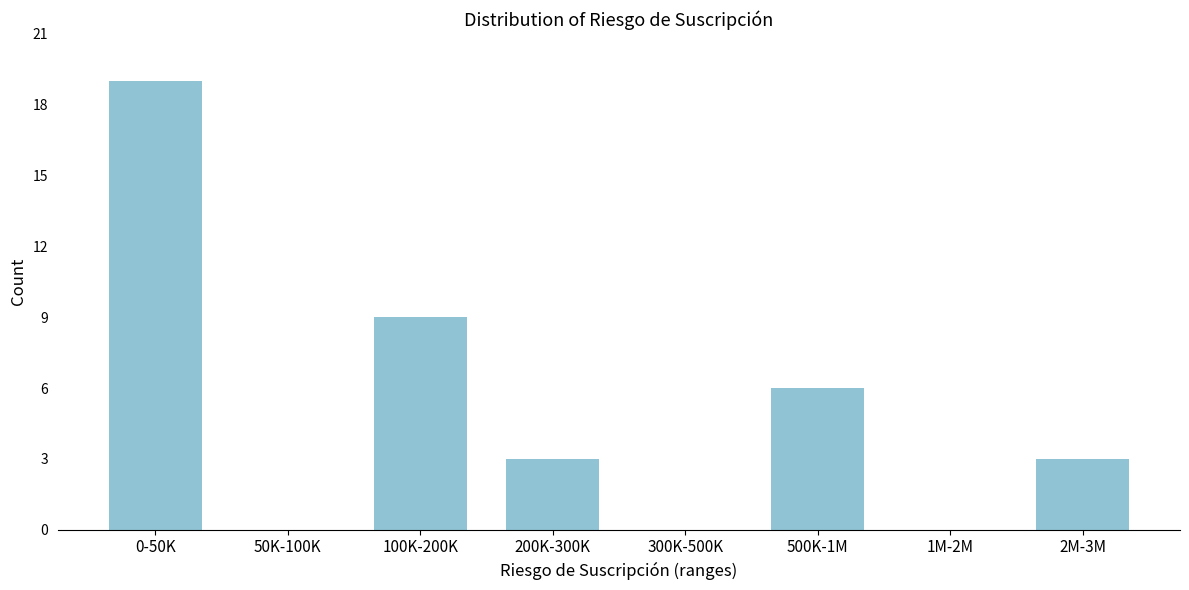

Reading left to right, extract all data points from this chart.

0-50K=19	50K-100K=0	100K-200K=9	200K-300K=3	300K-500K=0	500K-1M=6	1M-2M=0	2M-3M=3